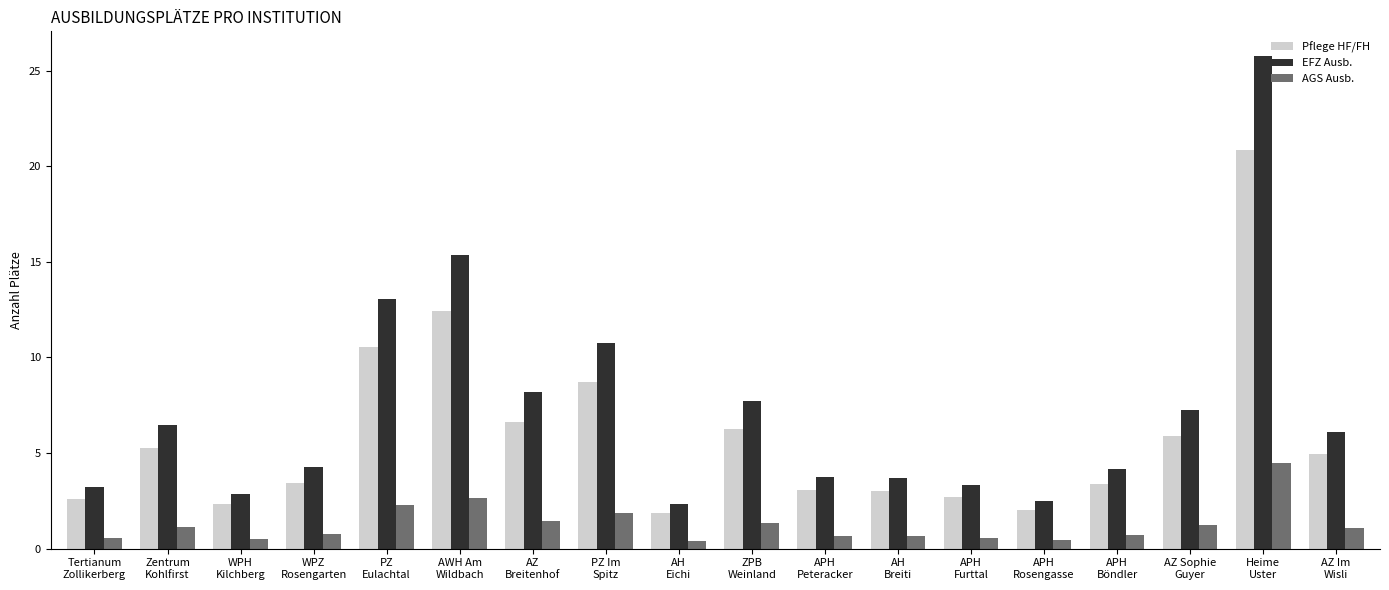

What are all the series names shown in the legend?

Pflege HF/FH, EFZ Ausb., AGS Ausb.